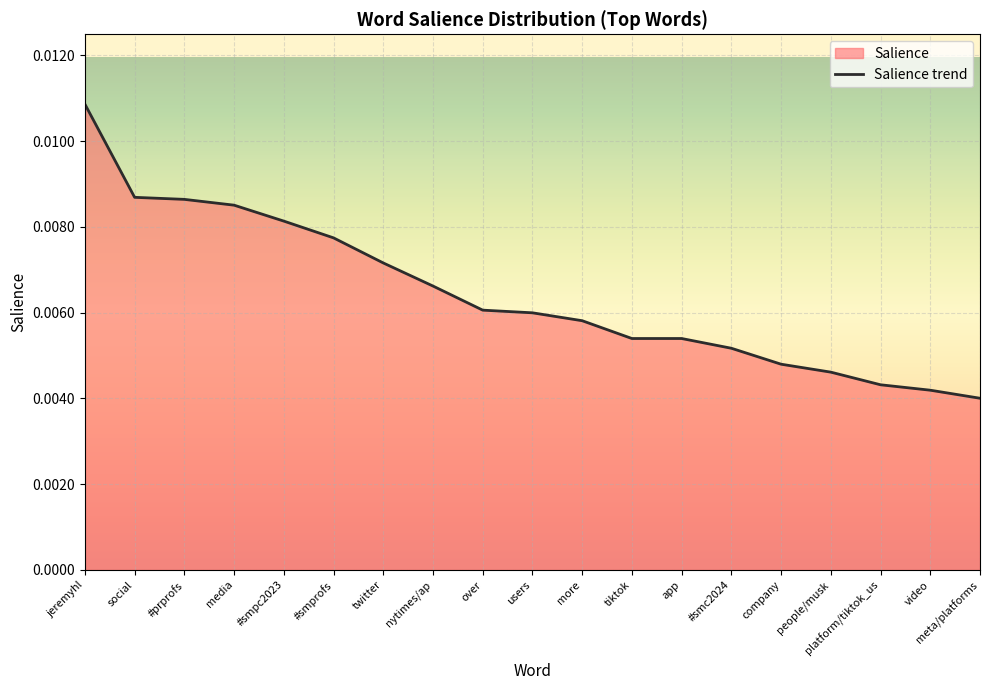

Rank the categories by value from highest to lowest.

jeremyhl, social, #prprofs, media, #smpc2023, #smprofs, twitter, nytimes/ap, over, users, more, tiktok, app, #smc2024, company, people/musk, platform/tiktok_us, video, meta/platforms